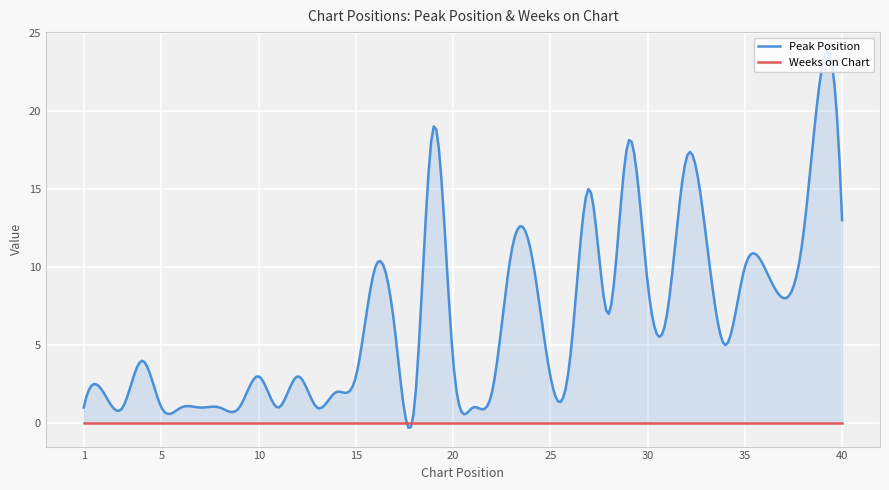

How many lines are shown in the chart?

2